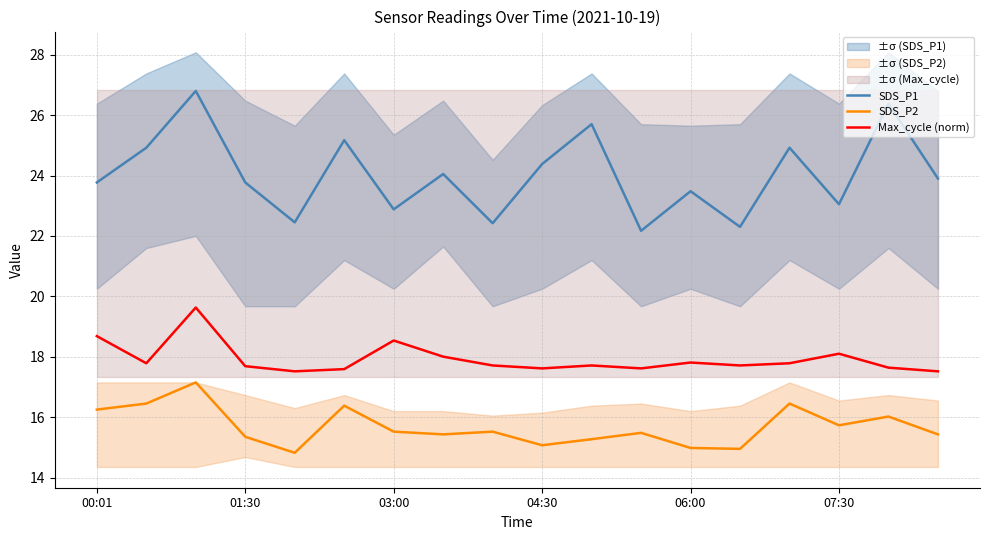

What is the difference between the maximum and minimum values in the SDS_P1 series?

4.6